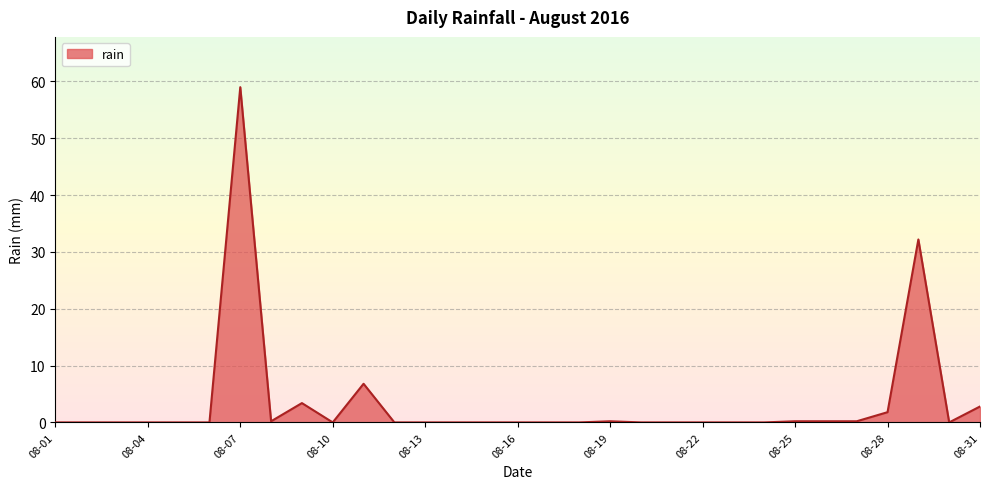

True or false: the data has more than 2 interior local peaks.

True